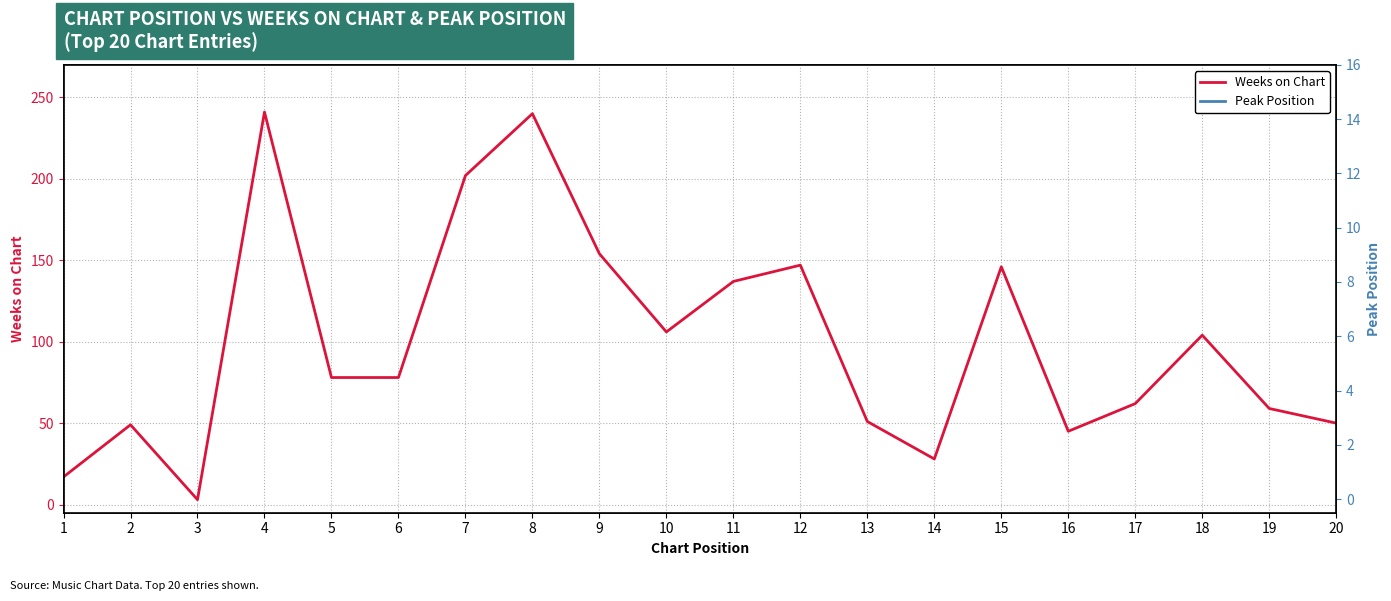

Where is the first local minimum for Peak Position?

6